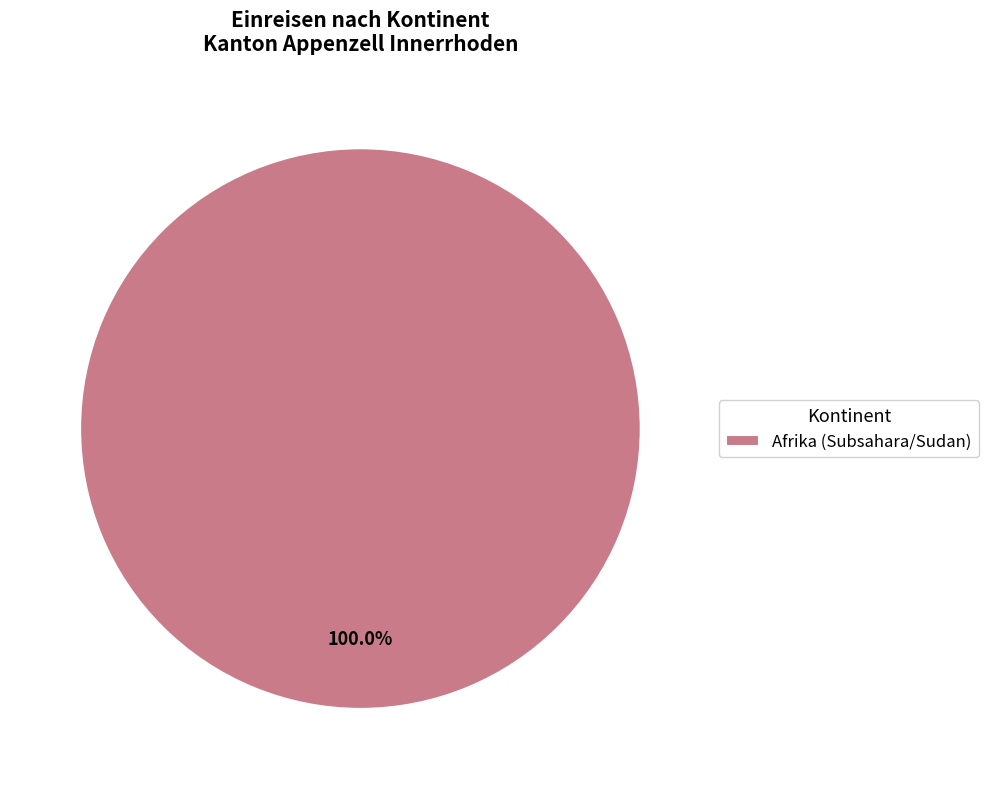

Count the number of slices in the pie.

1